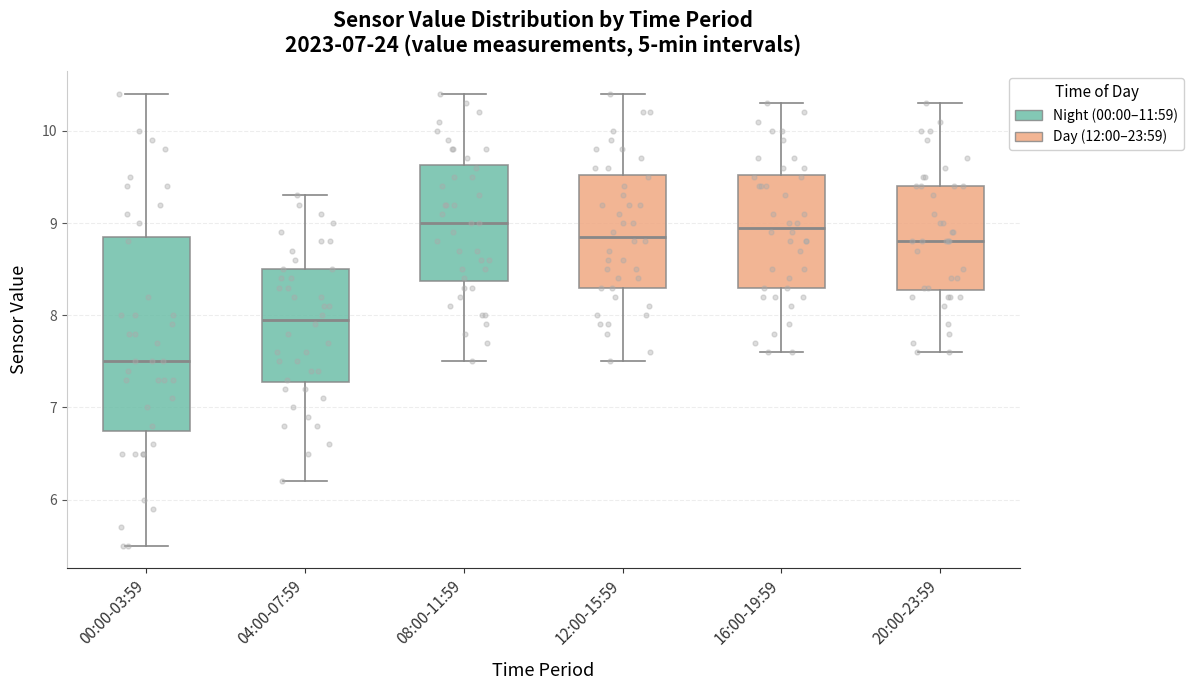

Reading left to right, read every box against the y-axis: the position of its median line, the range the box covers, and the ends of its whiskers. The values are not printed on the chart, so give them approximately, as read against the axis.

00:00-03:59: median 7.5, box 6.8 to 8.9, whiskers 5.5 to 10.4
04:00-07:59: median 8.0, box 7.3 to 8.5, whiskers 6.2 to 9.3
08:00-11:59: median 9.0, box 8.4 to 9.6, whiskers 7.5 to 10.4
12:00-15:59: median 8.9, box 8.3 to 9.5, whiskers 7.5 to 10.4
16:00-19:59: median 9.0, box 8.3 to 9.5, whiskers 7.6 to 10.3
20:00-23:59: median 8.8, box 8.3 to 9.4, whiskers 7.6 to 10.3